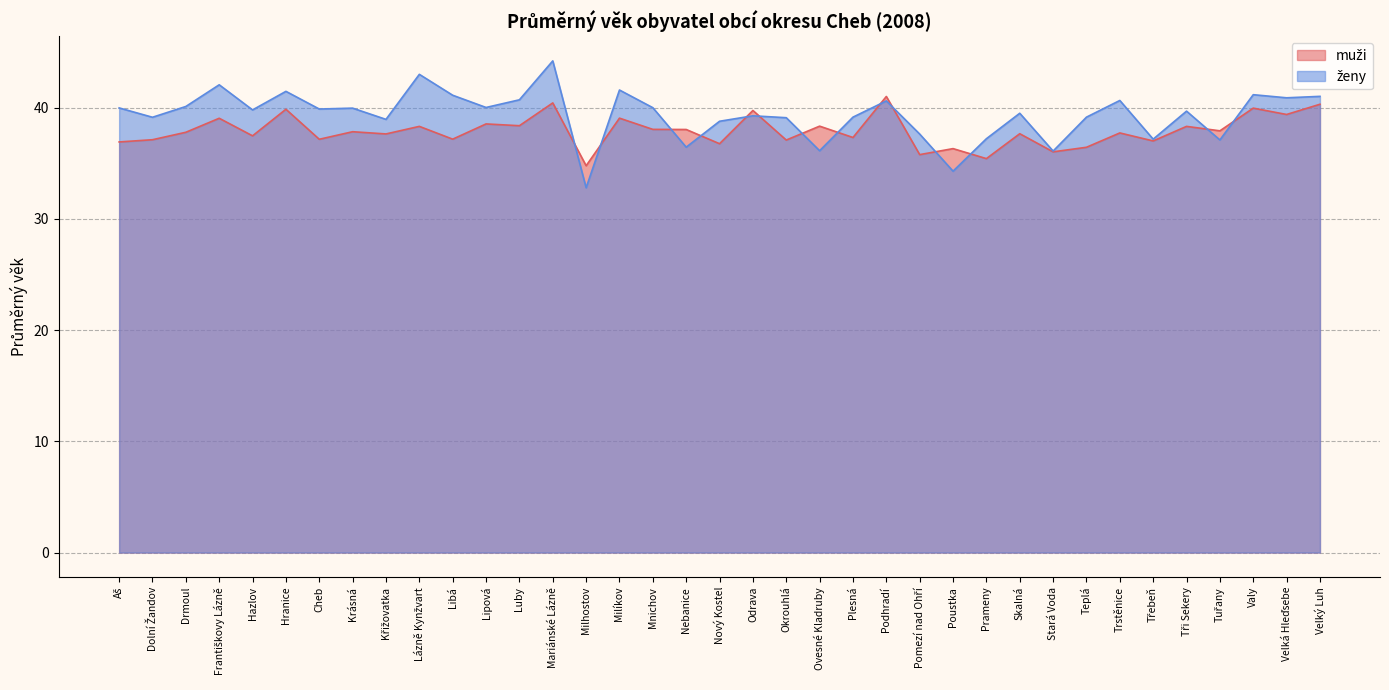

What is the difference between the maximum and minimum values in the muži series?

6.2